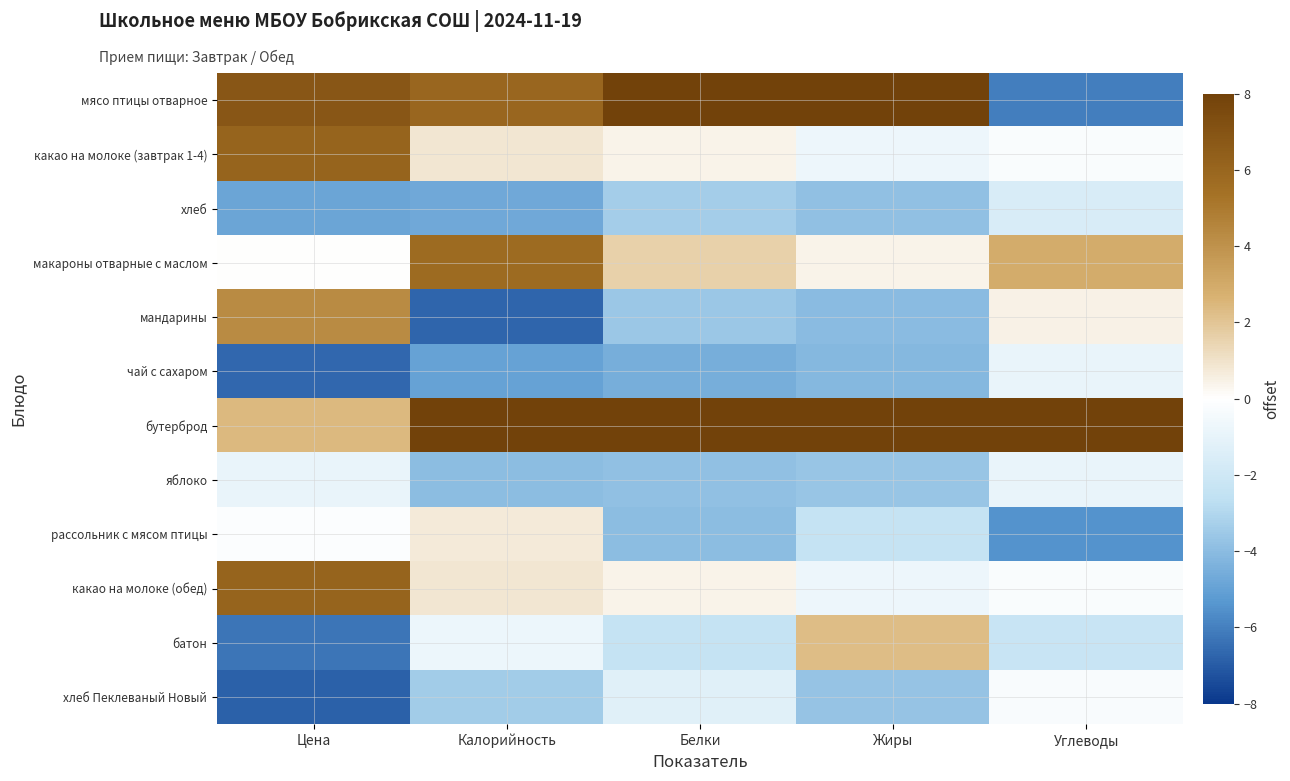

Which label corresponds to the smallest value in the chart?

Цена